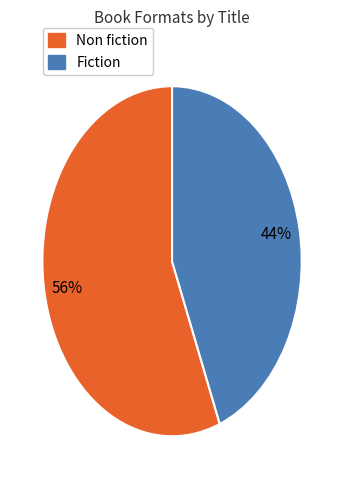

To the nearest percent, what is the difference between the largest and smallest slice percentages?

12%